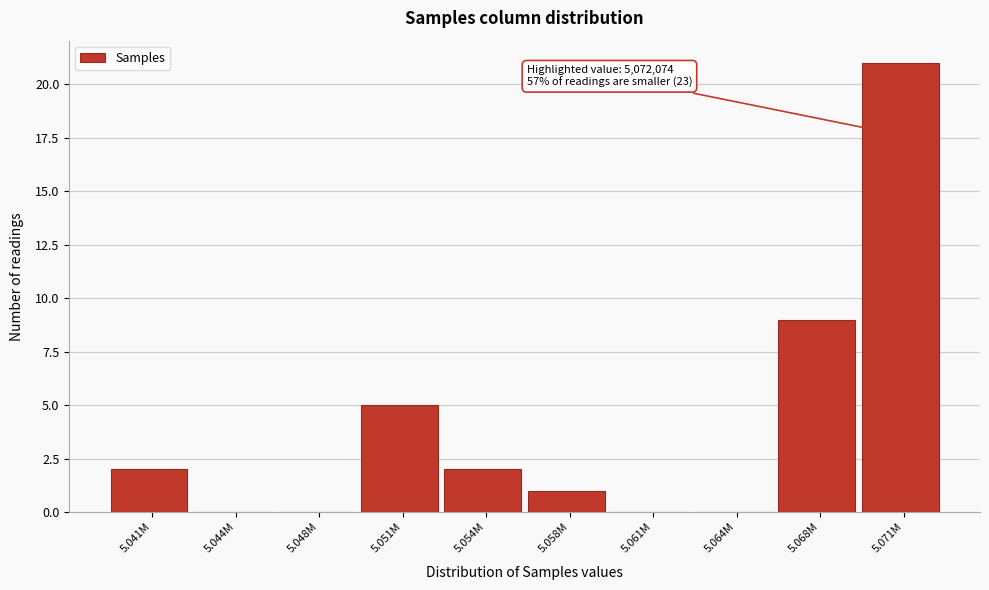

Reading right to left, what are all the values shown in this chart?

5.071M=21	5.068M=9	5.064M=0	5.061M=0	5.058M=1	5.054M=2	5.051M=5	5.048M=0	5.044M=0	5.041M=2